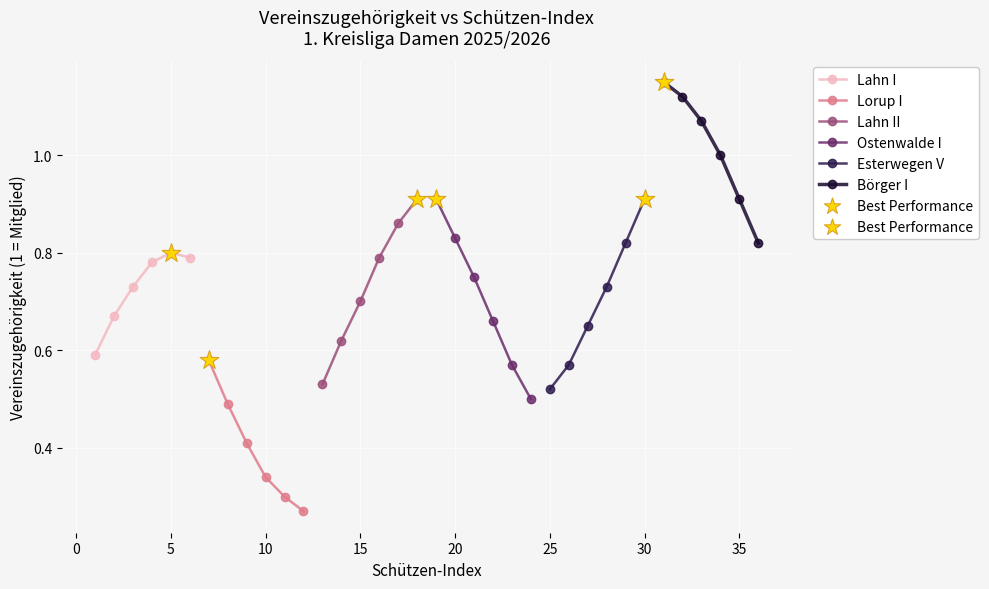

Which series has the largest Y range (max minus min)?

Ostenwalde I